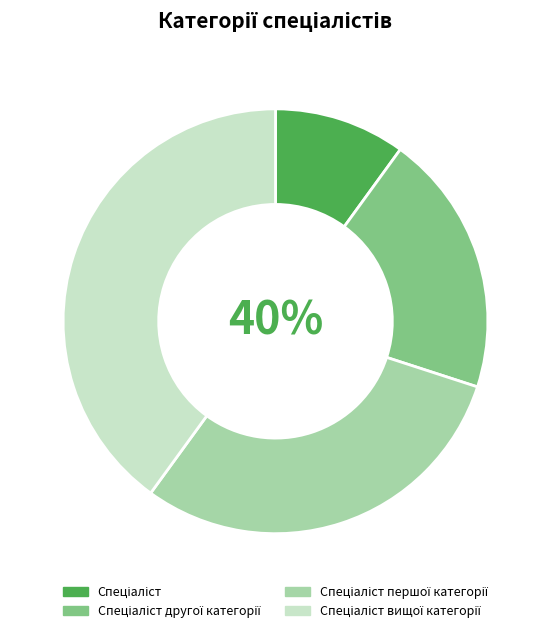

How many slices are in this pie chart?

4